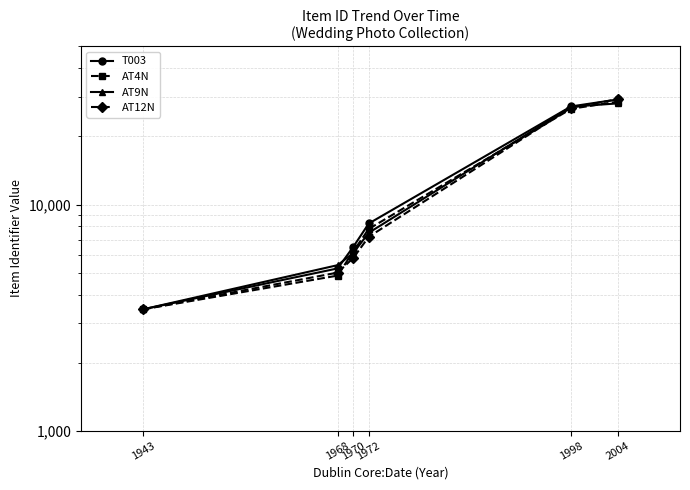

True or false: AT4N and AT9N intersect in this chart.

True